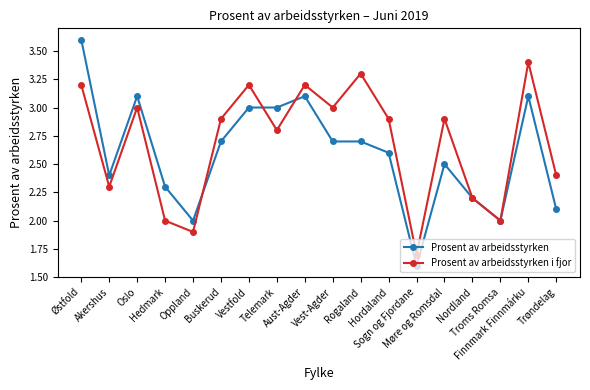

Count the number of categories in the chart.

18